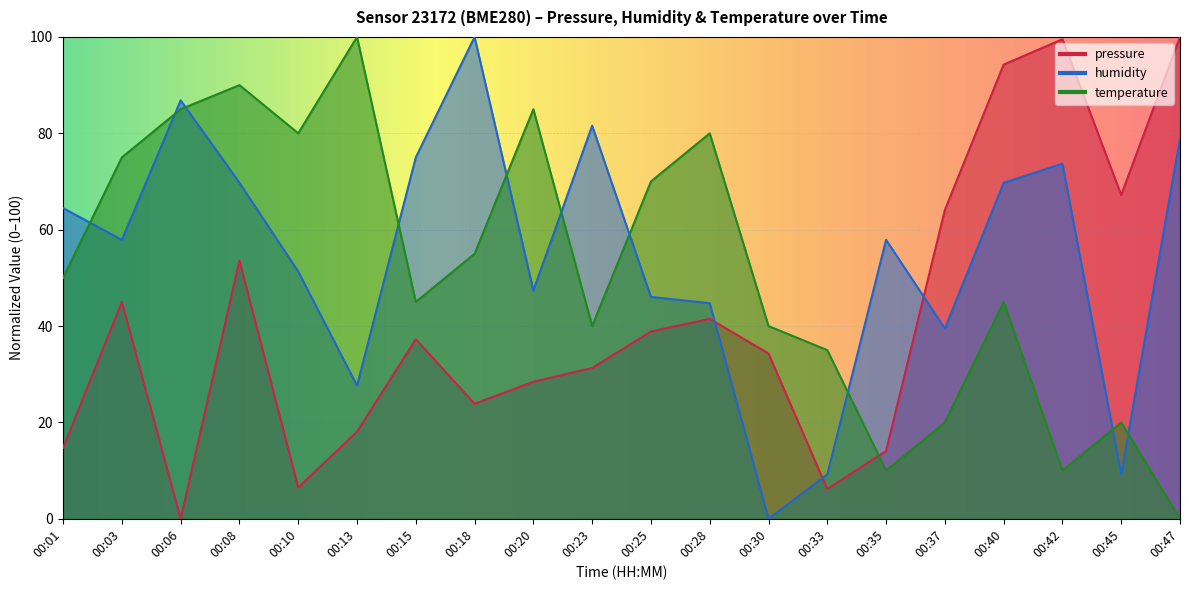

How many intersections are there between humidity and temperature?

10